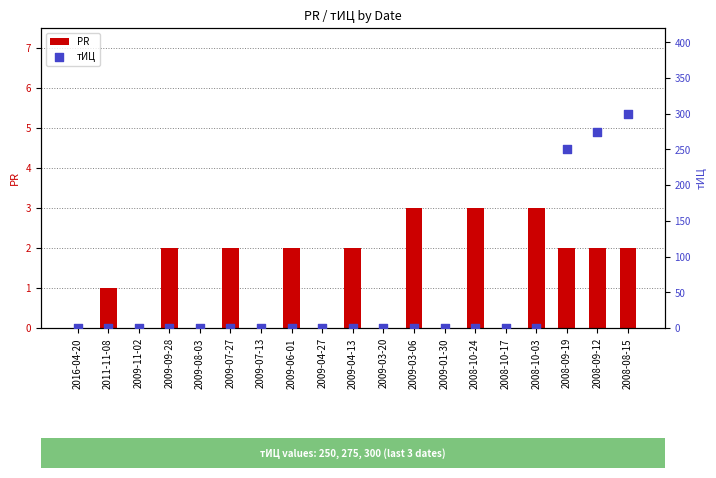

At which category is the sum across all series the highest?

2008-08-15